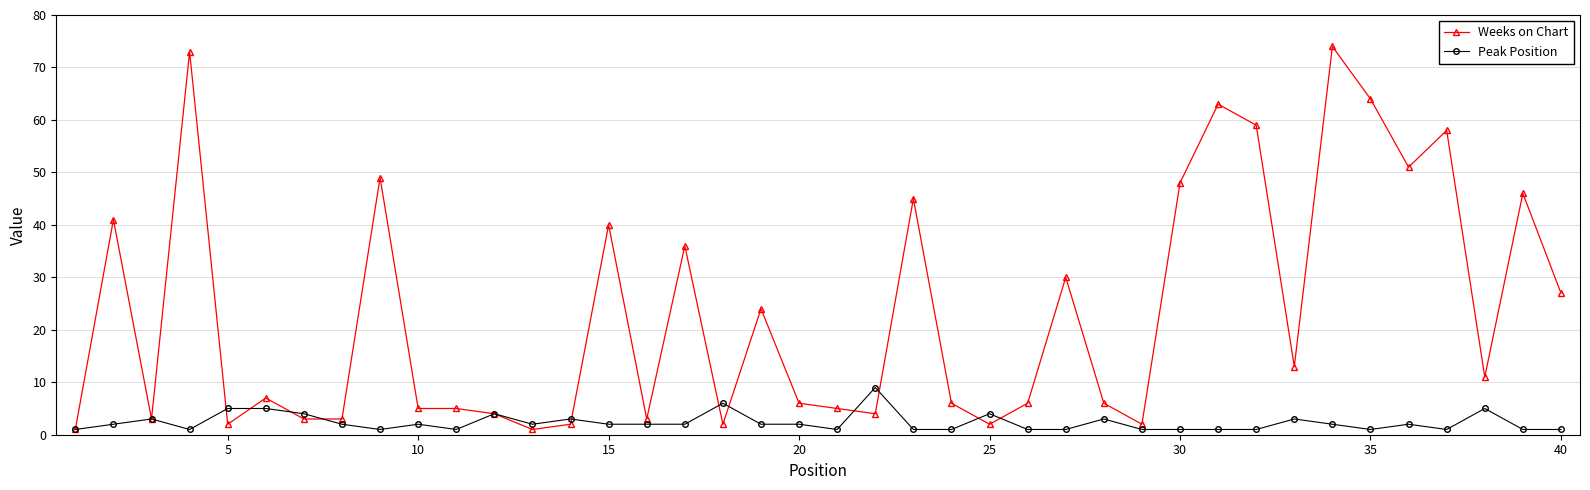

Which series has the largest range (max minus min)?

Weeks on Chart